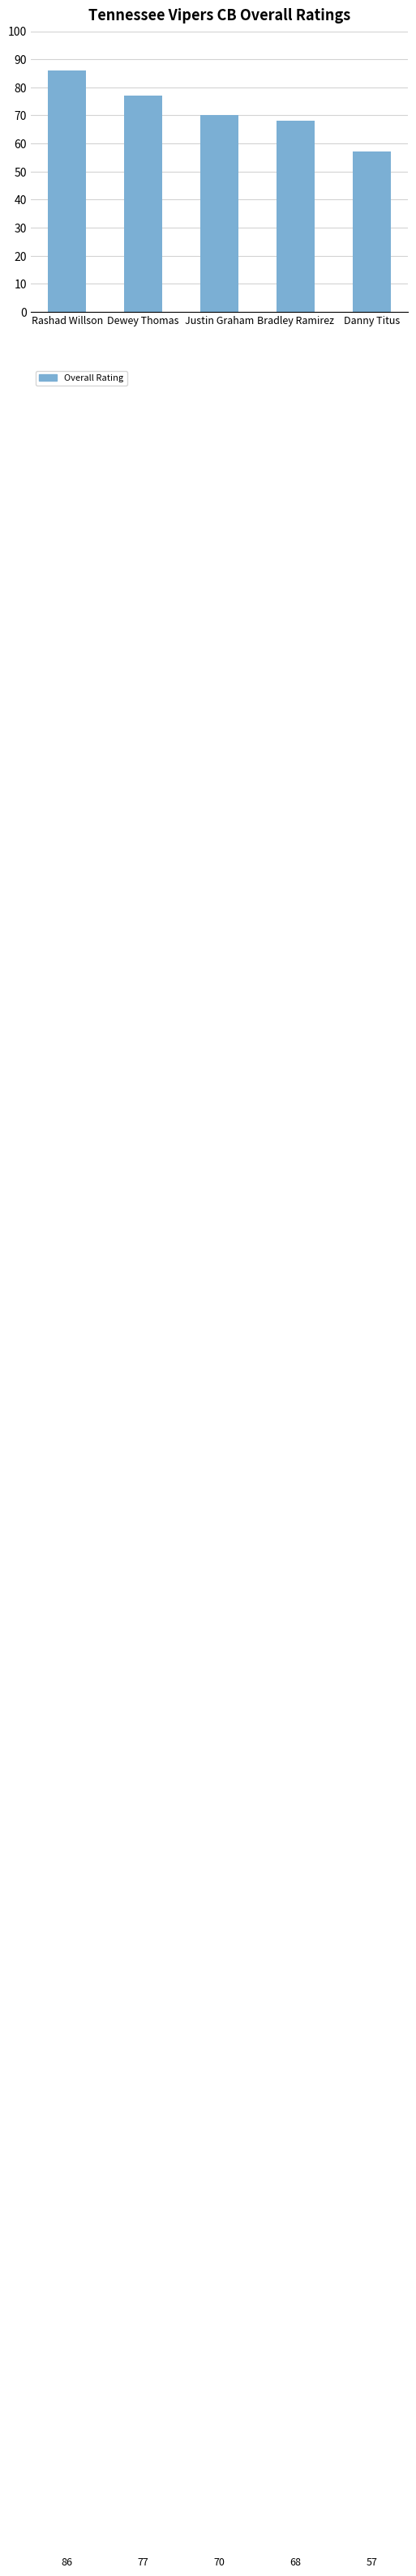

What is the sum of the values at Rashad Willson and Dewey Thomas?

163